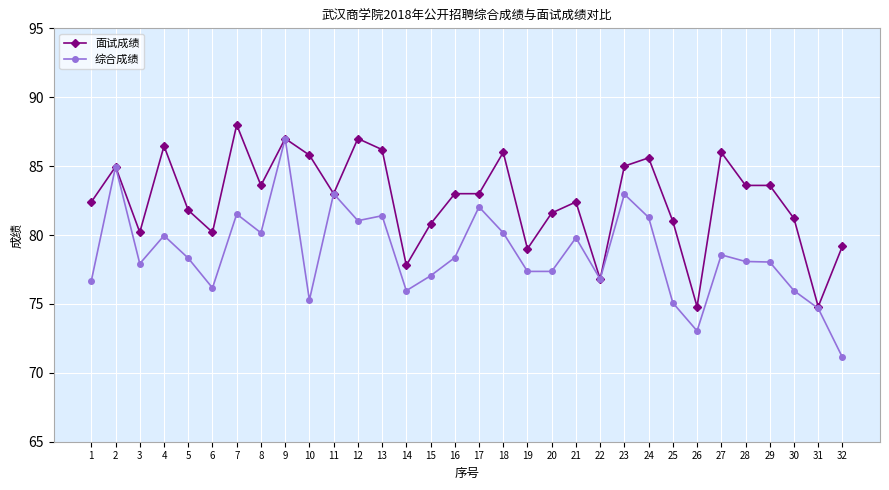

True or false: 综合成绩 has a value of 75.3 at 10.

True